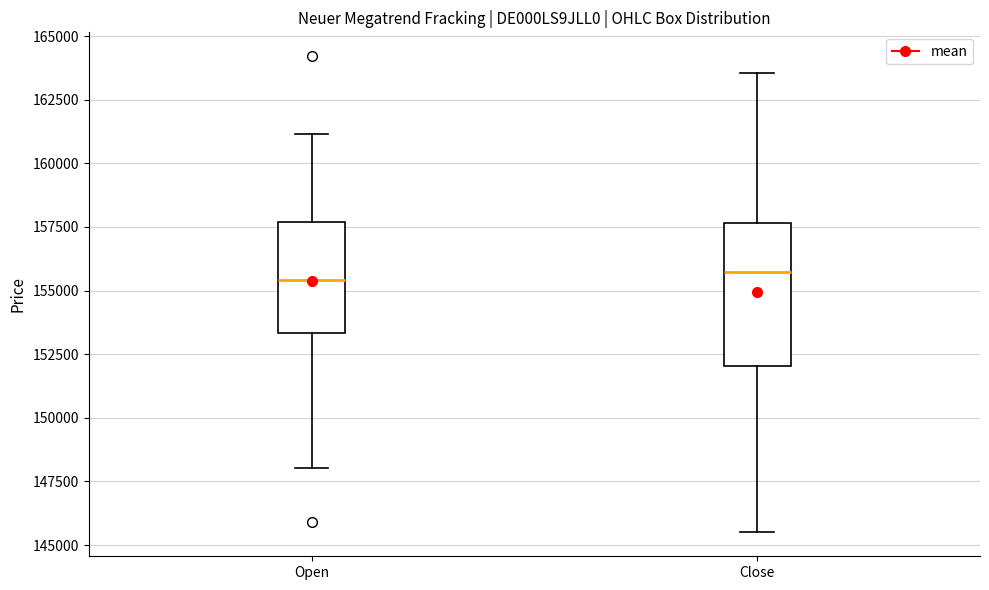

Reading left to right, read every box against the y-axis: the position of its median line, the range the box covers, and the ends of its whiskers. The values are not printed on the chart, so give them approximately, as read against the axis.

Open: median 155500, box 153500 to 157500, whiskers 148000 to 161000
Close: median 155500, box 152000 to 157500, whiskers 145500 to 163500